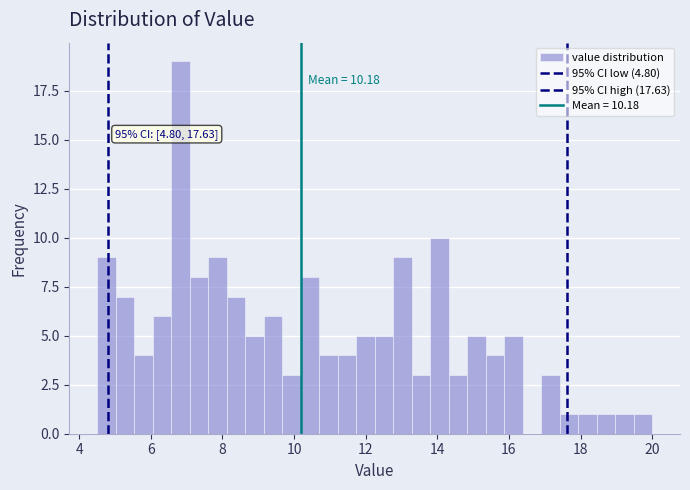

Read against the x-axis, roughly where is the centre of the tallest bar?

6.8